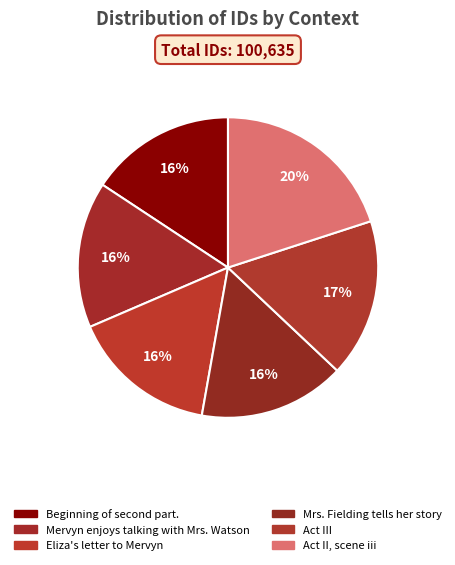

Is there a majority slice in this chart?

No